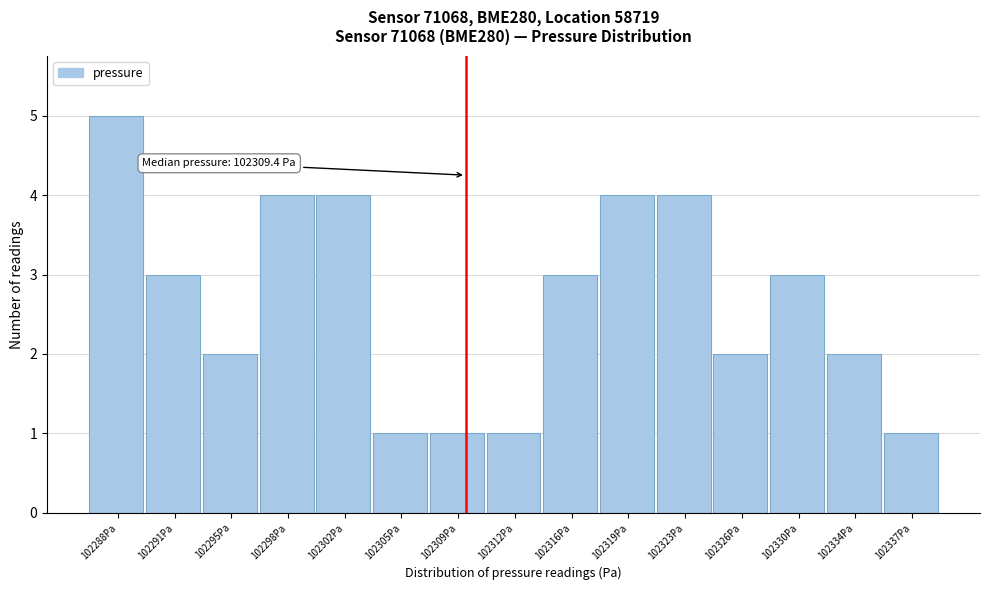

Which range on the x-axis has the tallest bar?

102286.0 to 102289.5